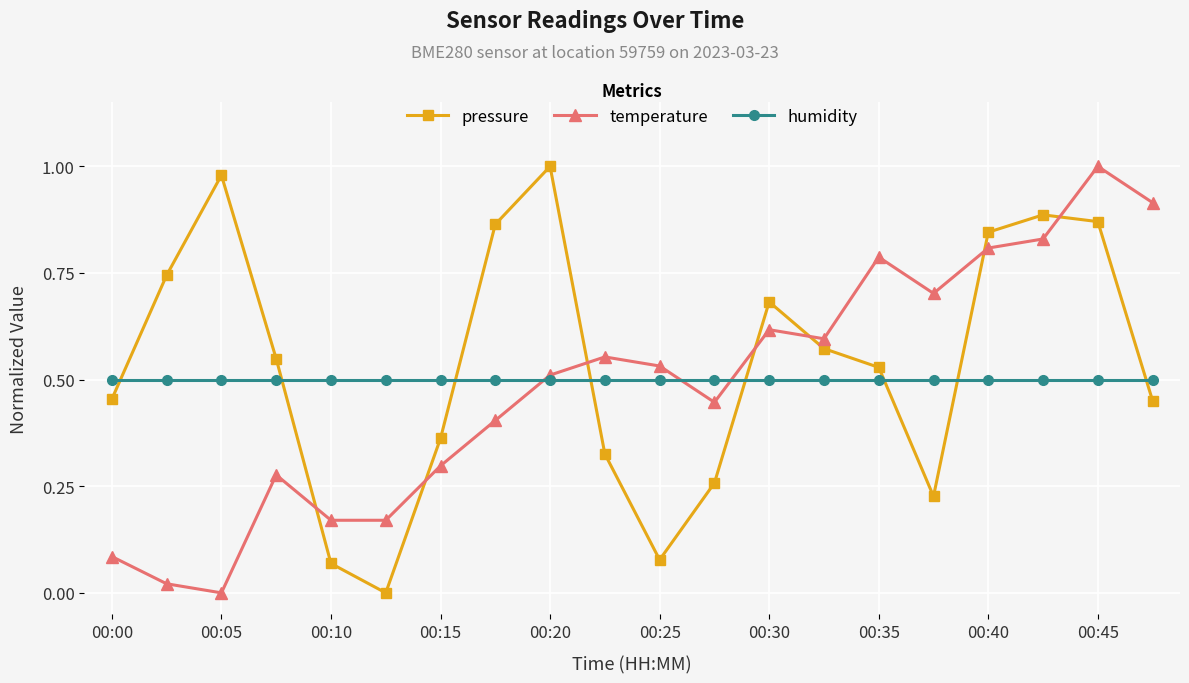

Which series ends up on top after the final intersection of humidity and pressure?

humidity